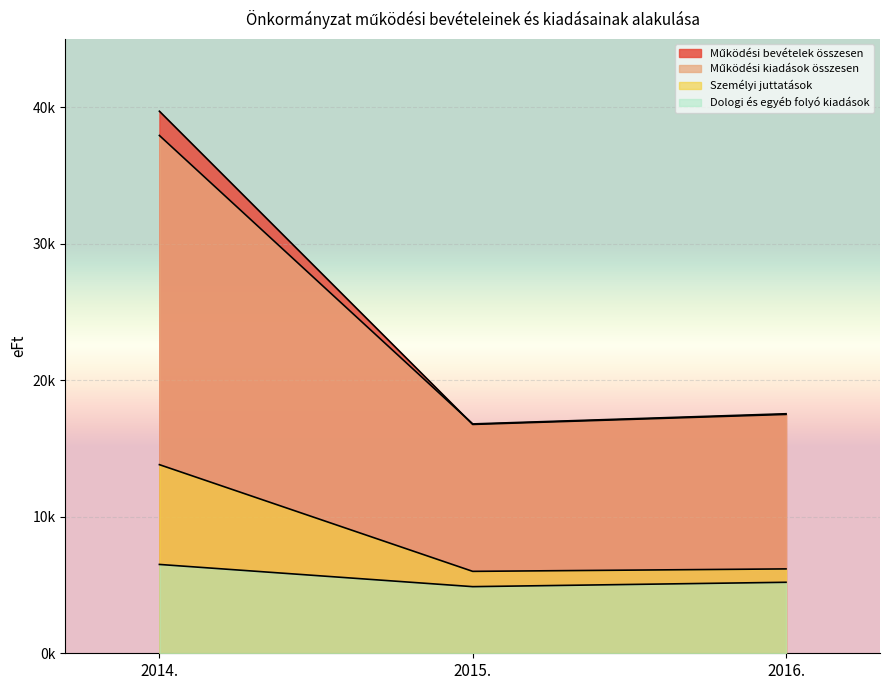

What are all the series names shown in the legend?

Működési bevételek összesen, Működési kiadások összesen, Személyi juttatások, Dologi és egyéb folyó kiadások